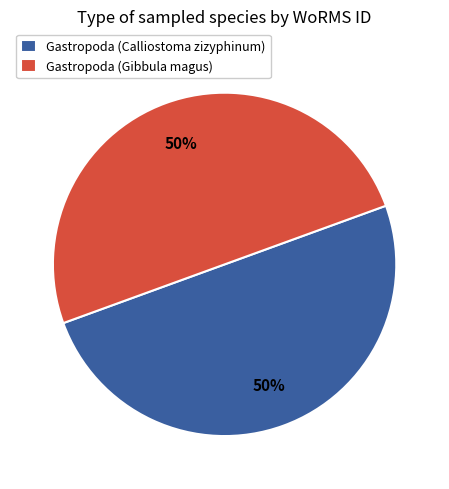

What percentage is the Gastropoda (Calliostoma zizyphinum) slice, to the nearest percent?

50%